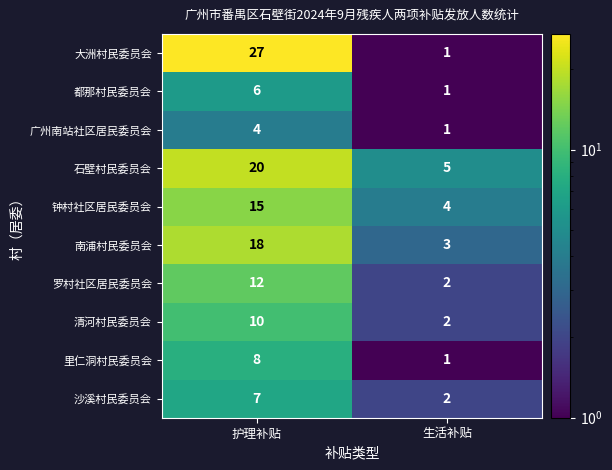

Read the 沙溪村民委员会 value at 护理补贴.

7